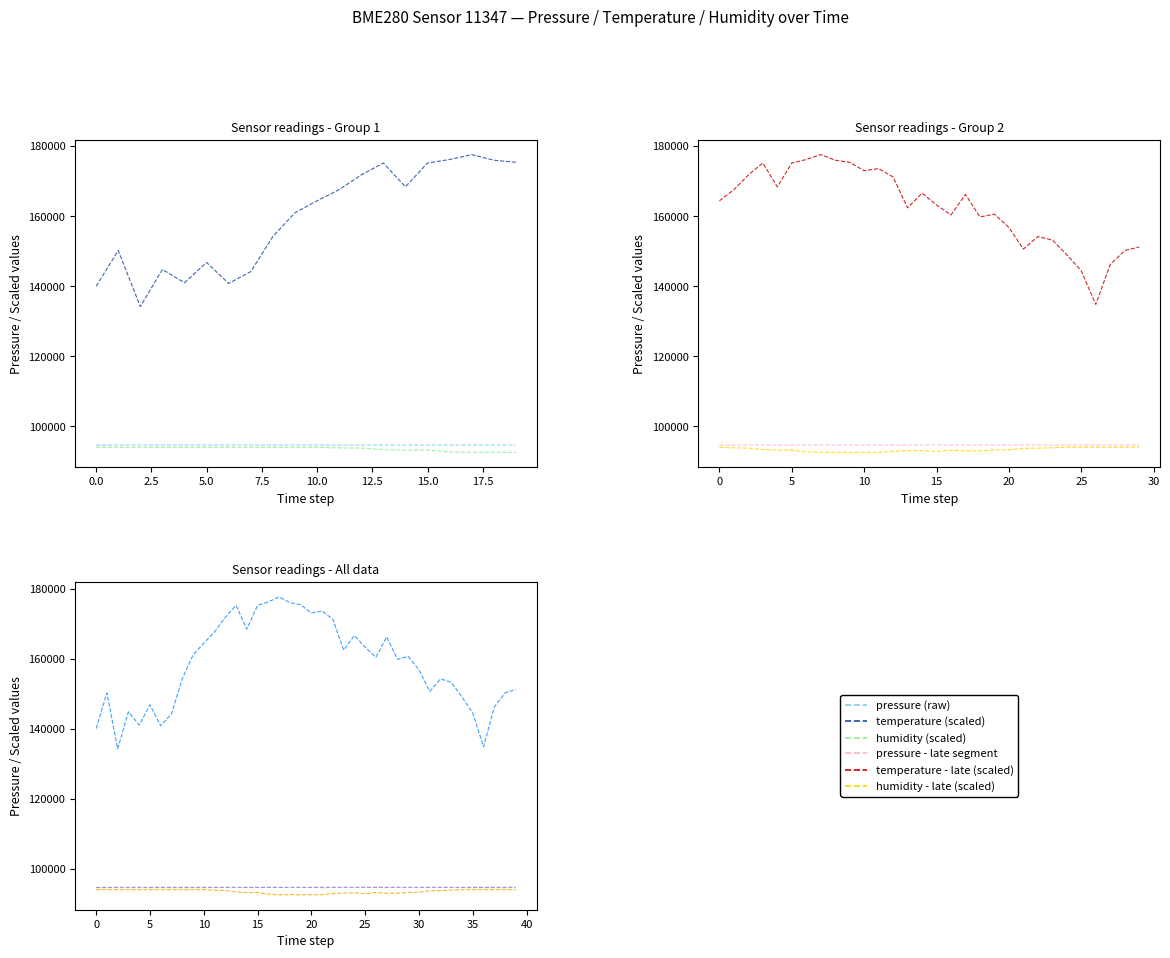

What is the total value across all series at 2.5?

322849.5